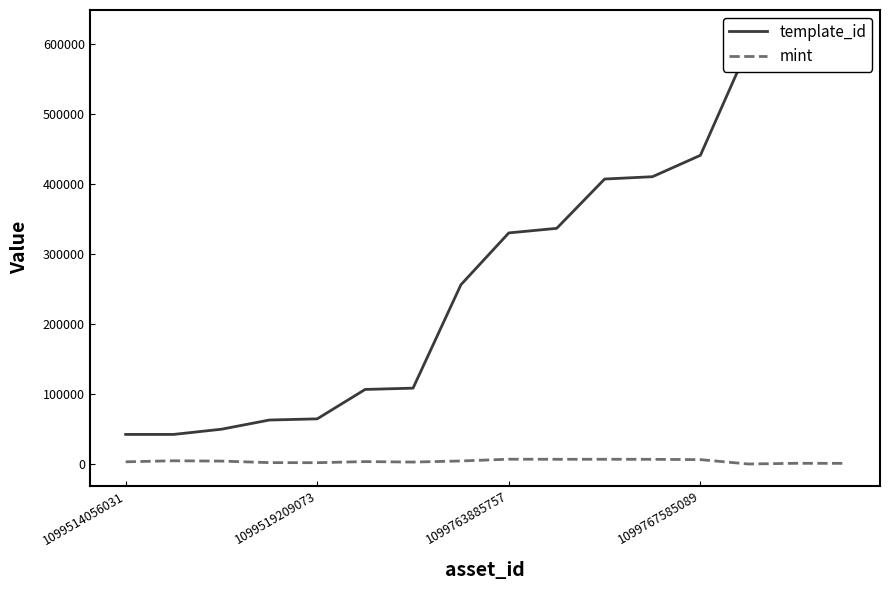

At 1099519209073, list the series in order from smallest to largest.

mint, template_id